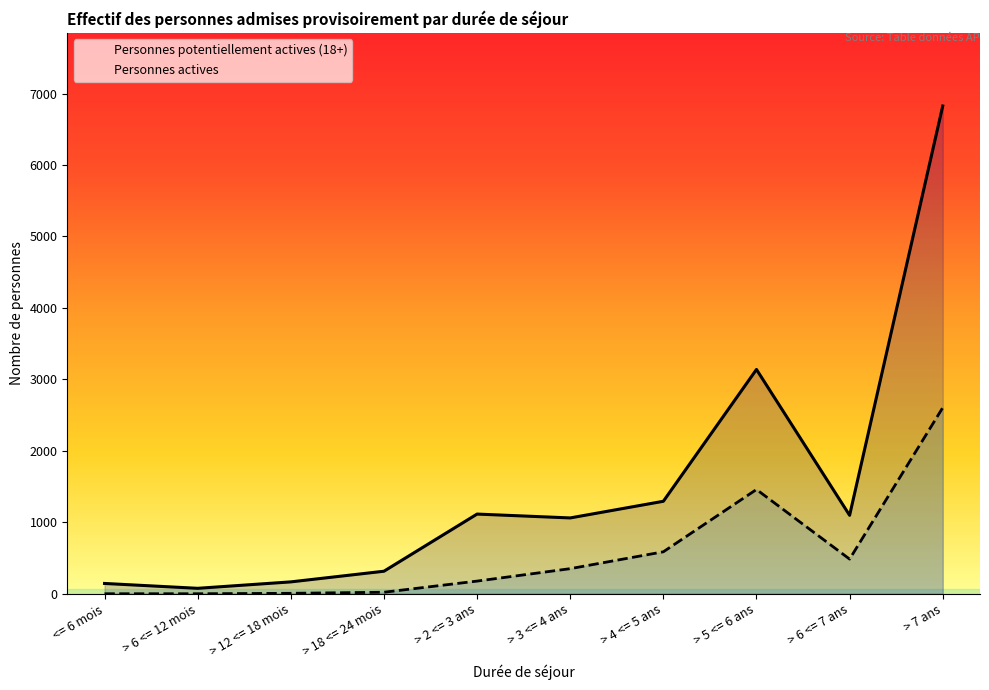

What is the difference between the highest and lowest values at > 18 <= 24 mois?

294